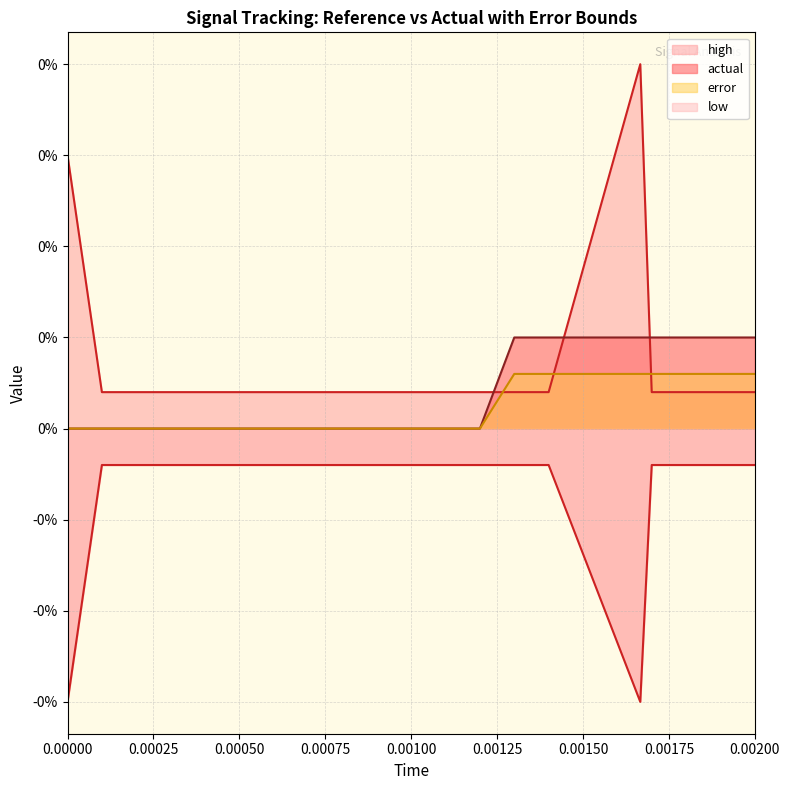

What position from the right is 0.00075?

17